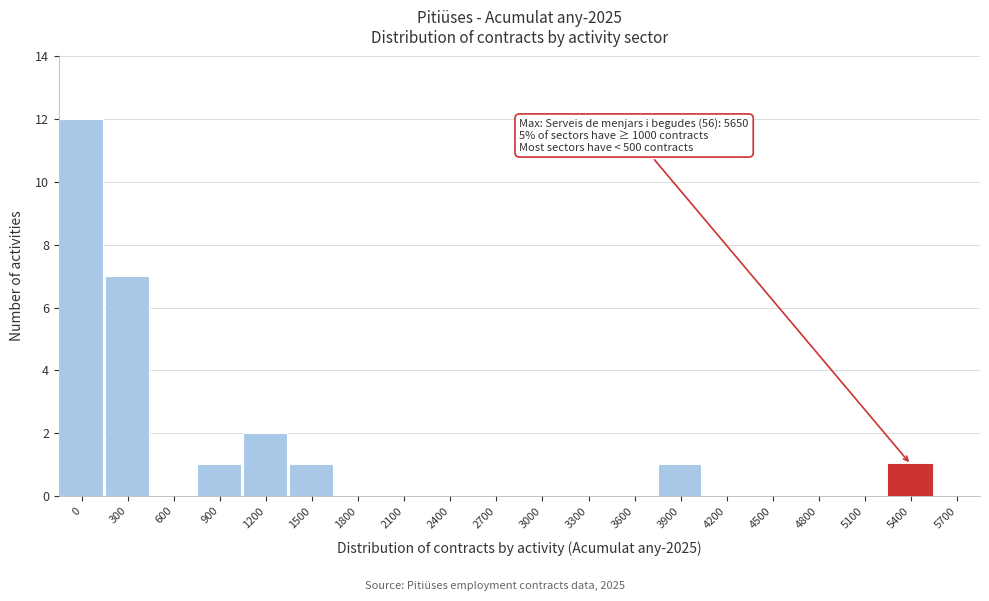

Reading left to right, list all the values displayed in this chart.

0=12	300=7	600=0	900=1	1200=2	1500=1	1800=0	2100=0	2400=0	2700=0	3000=0	3300=0	3600=0	3900=1	4200=0	4500=0	4800=0	5100=0	5400=1	5700=0